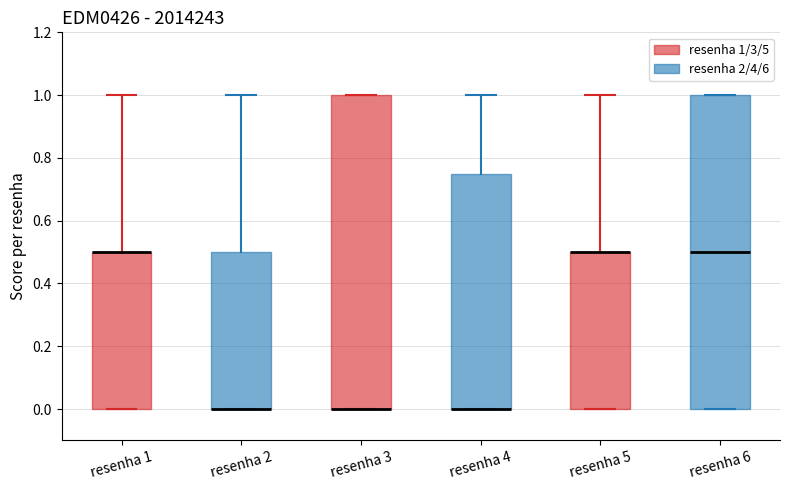

Reading left to right, read every box against the y-axis: the position of its median line, the range the box covers, and the ends of its whiskers. The values are not printed on the chart, so give them approximately, as read against the axis.

resenha 1: median 0.50 (drawn on the box's upper edge), box 0.00 to 0.50, whiskers 0.00 to 1.00
resenha 2: median 0.00 (drawn on the box's lower edge), box 0.00 to 0.50, whiskers 0.00 to 1.00
resenha 3: median 0.00 (drawn on the box's lower edge), box 0.00 to 1.00, whiskers 0.00 to 1.00
resenha 4: median 0.00 (drawn on the box's lower edge), box 0.00 to 0.76, whiskers 0.00 to 1.00
resenha 5: median 0.50 (drawn on the box's upper edge), box 0.00 to 0.50, whiskers 0.00 to 1.00
resenha 6: median 0.50, box 0.00 to 1.00, whiskers 0.00 to 1.00